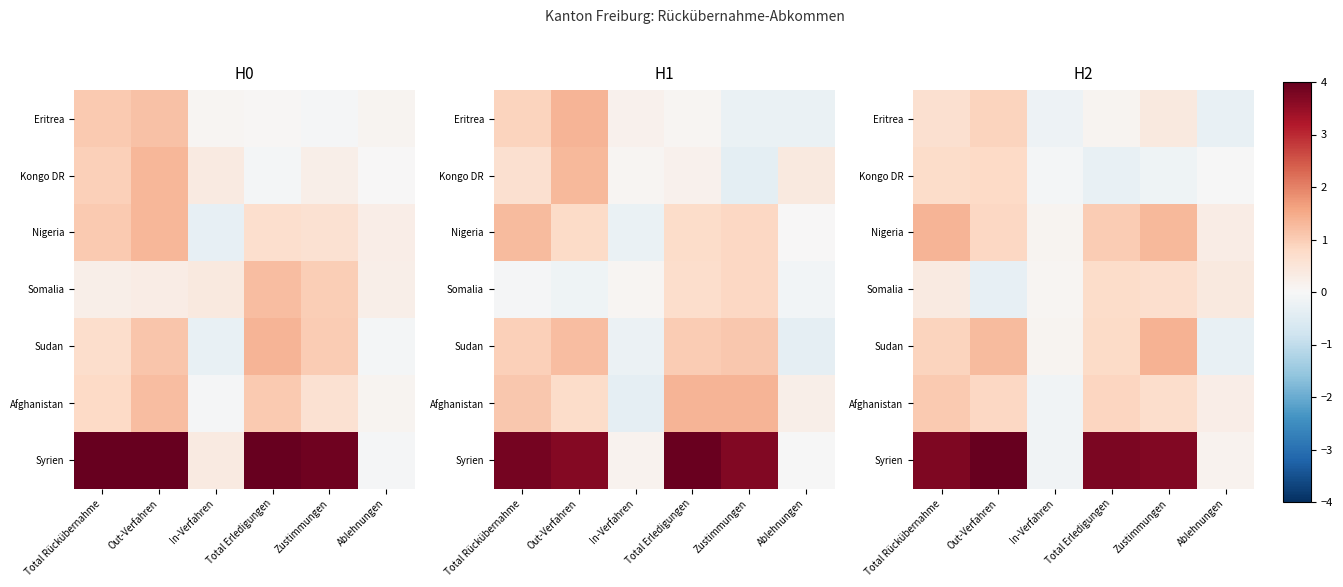

What is the difference between the highest and lowest values at Out-Verfahren?

4.3